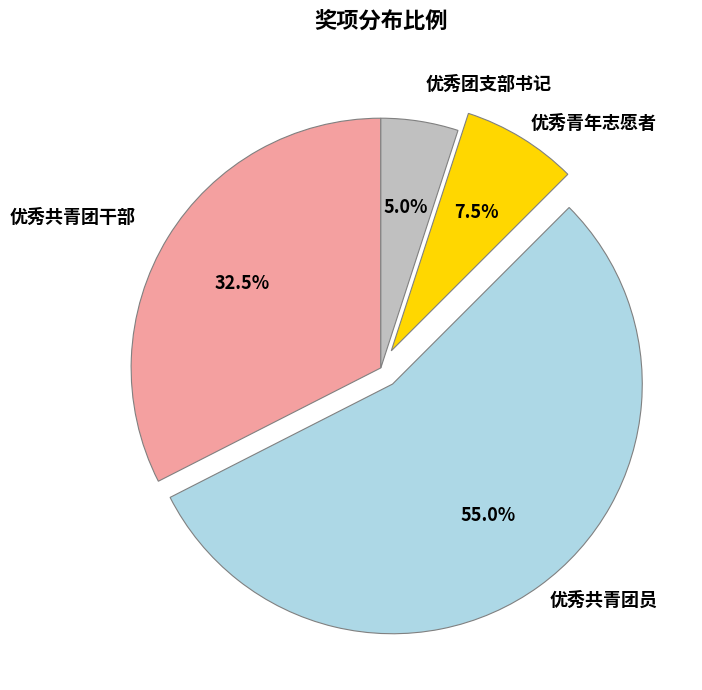

Does 优秀青年志愿者 account for over 50% of the chart?

No